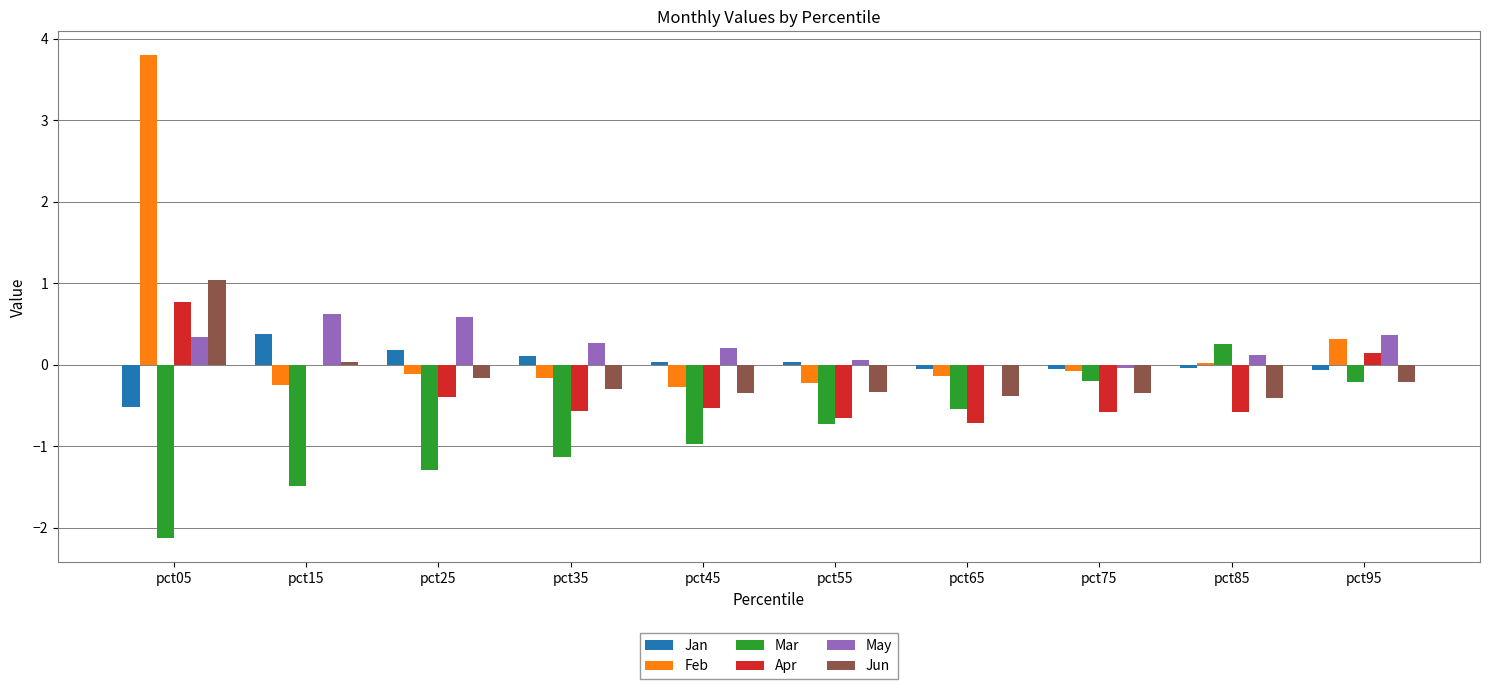

Count the number of data series in this chart.

6